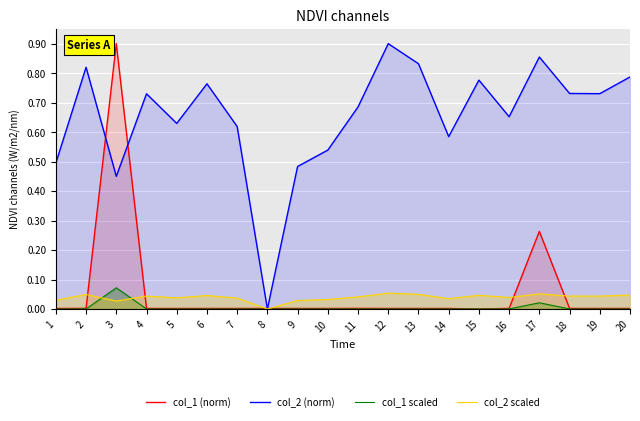

How many col_2 (norm) values are between 0 and 1?

20